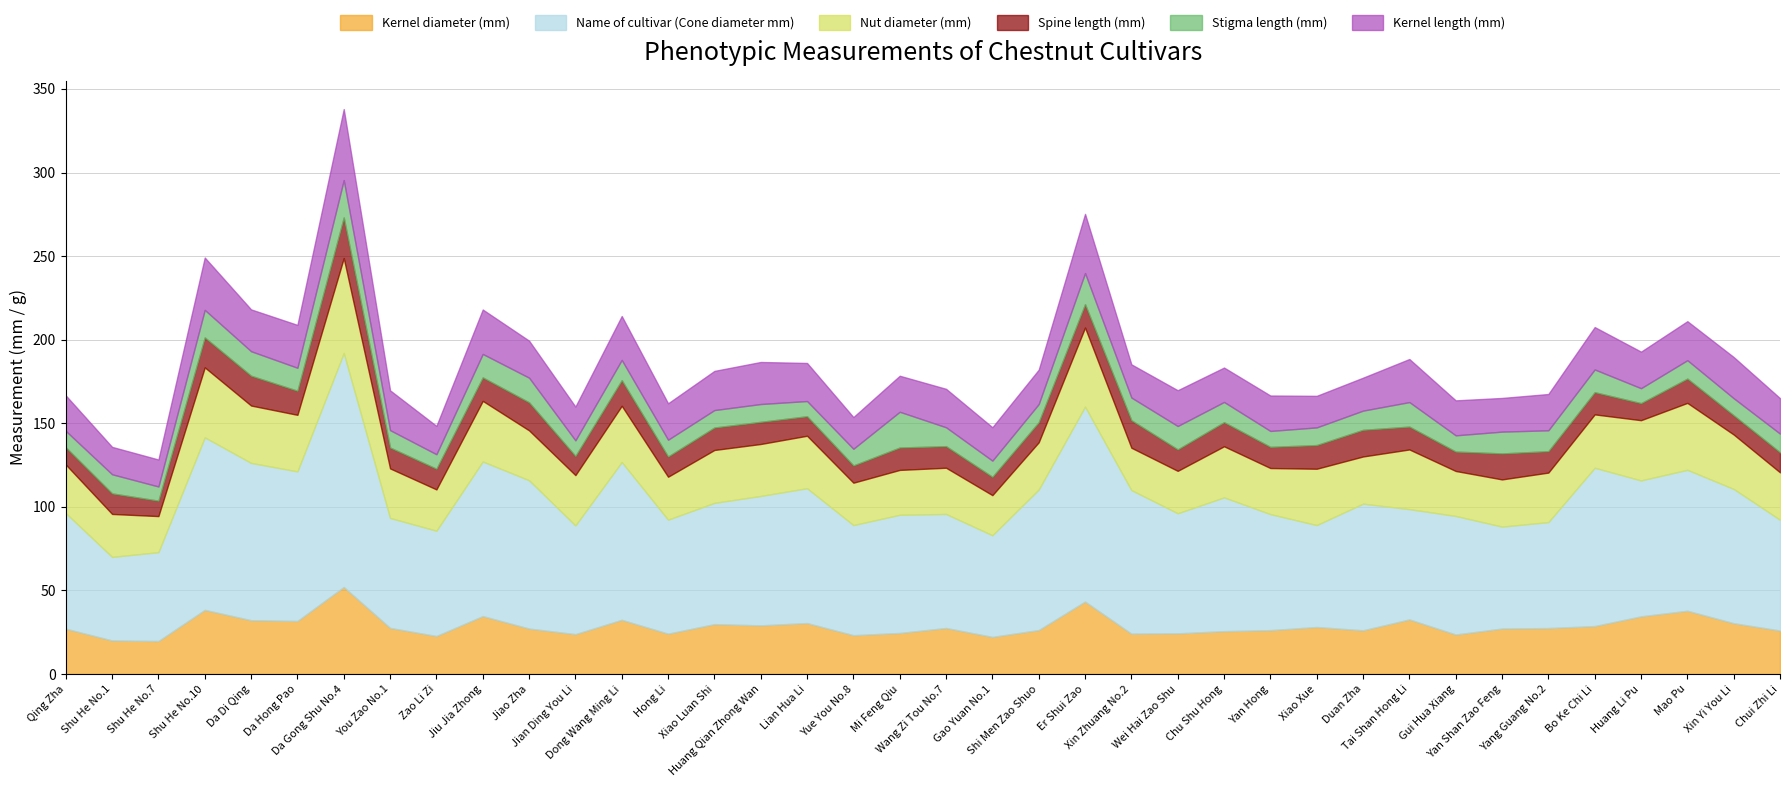

How many lines are shown in the chart?

6